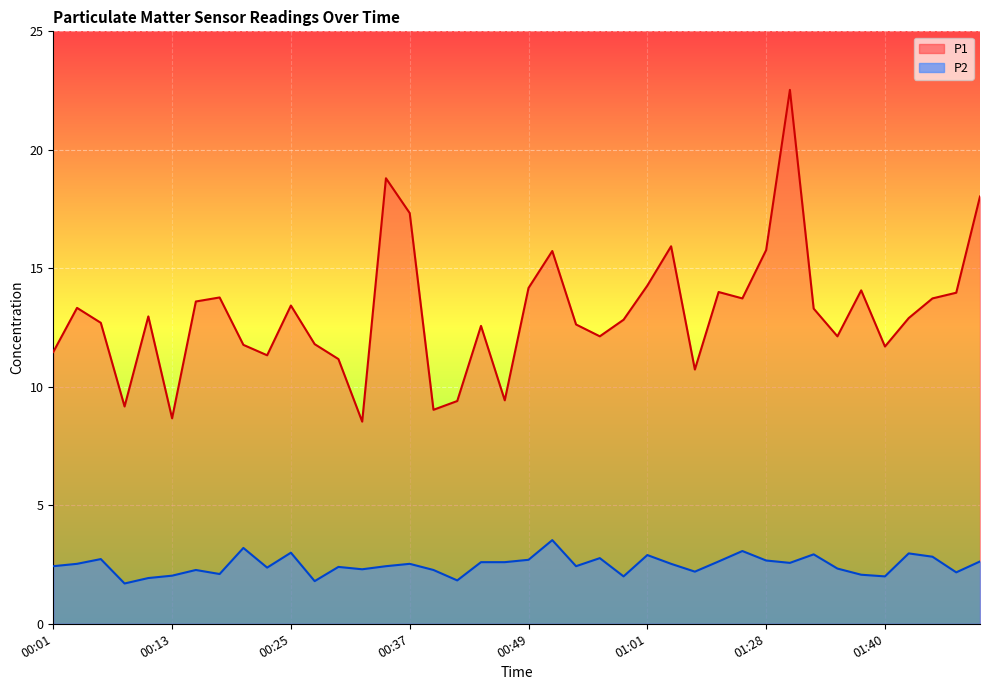

What is the difference between the maximum and second lowest values in the P2 series?

1.7